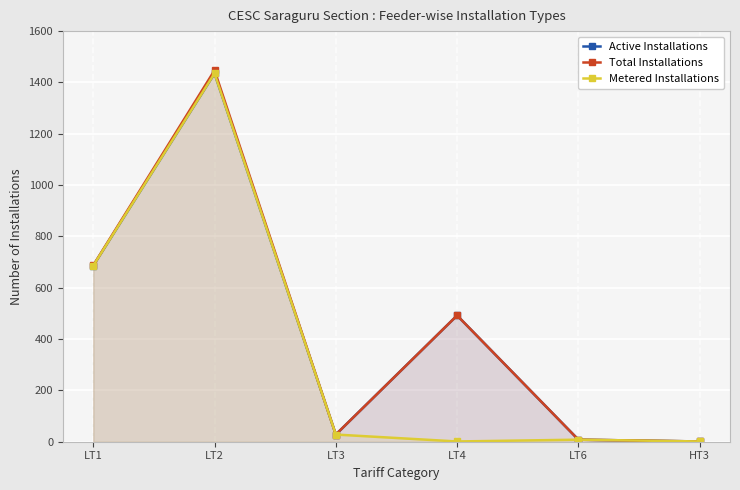

What is the label of the 3rd point from the left?

LT3